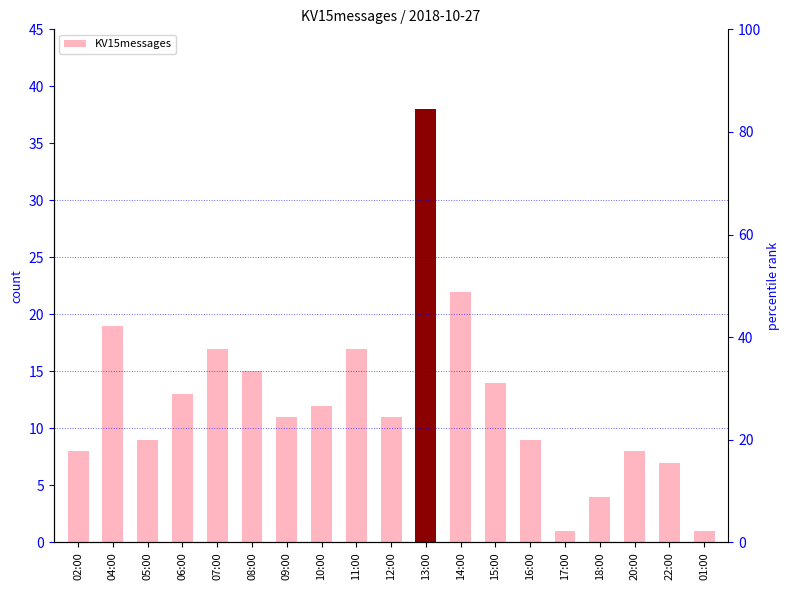

Rank the categories by value from highest to lowest.

13:00, 14:00, 04:00, 07:00, 11:00, 08:00, 15:00, 06:00, 10:00, 09:00, 12:00, 05:00, 16:00, 02:00, 20:00, 22:00, 18:00, 17:00, 01:00